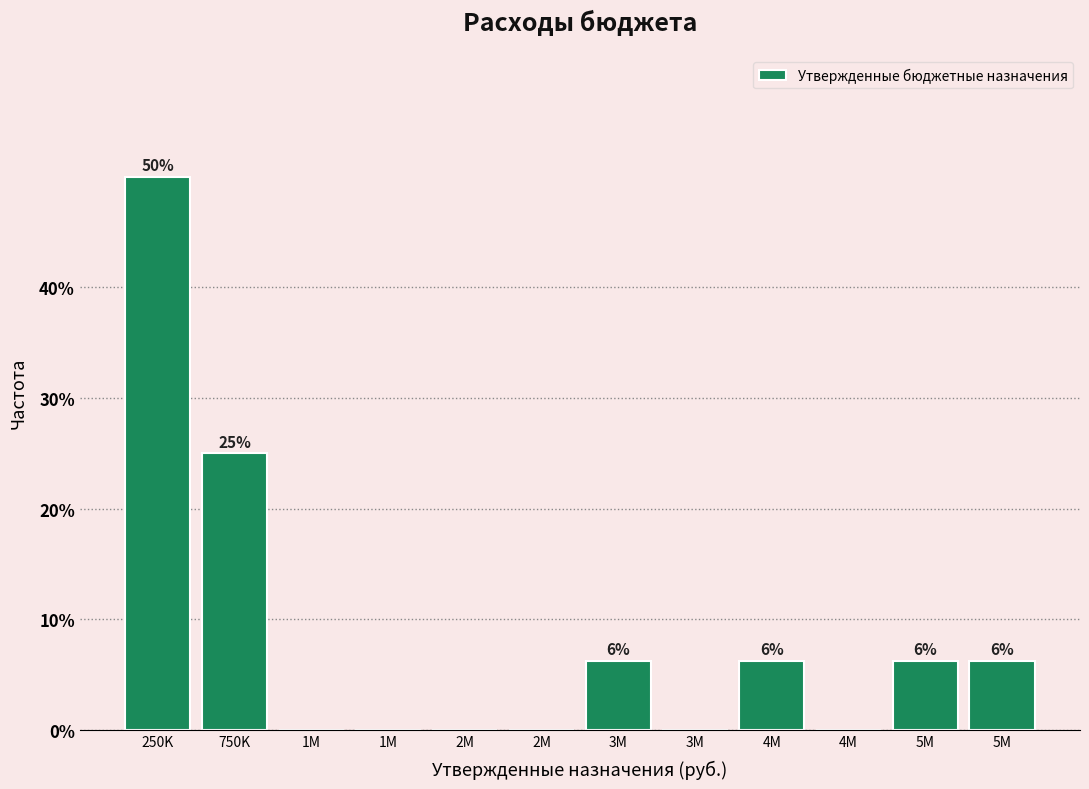

Are the bars horizontal?

No